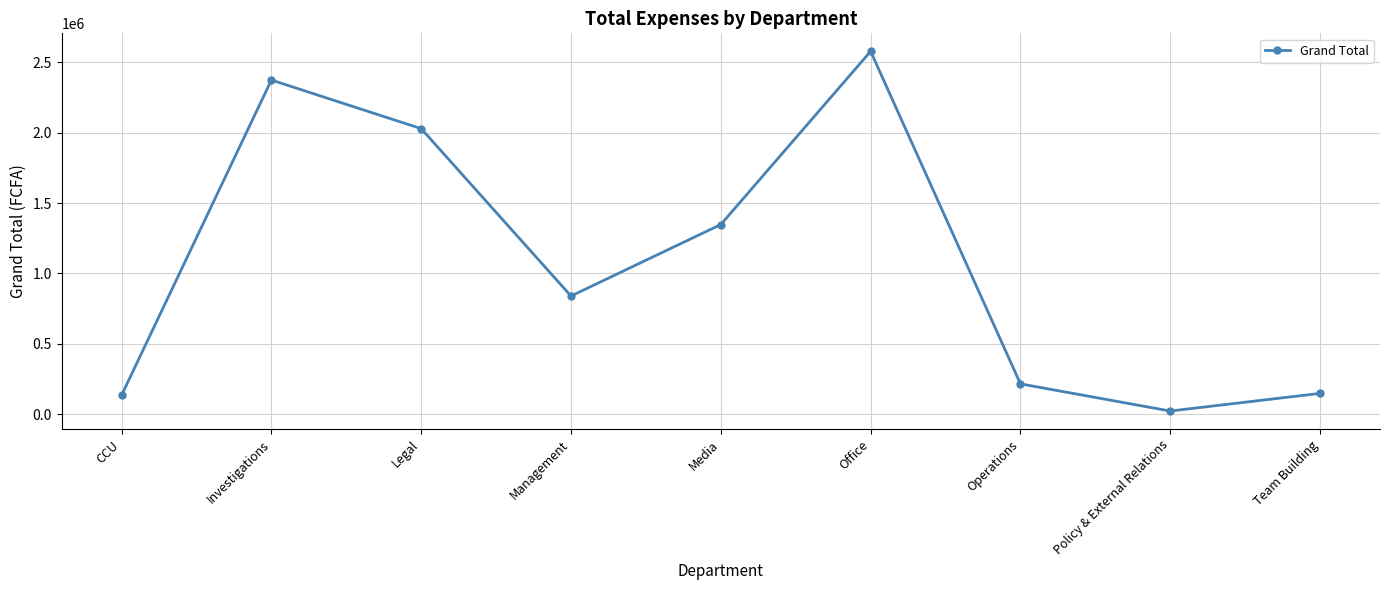

What is the label of the 3rd point from the right?

Operations